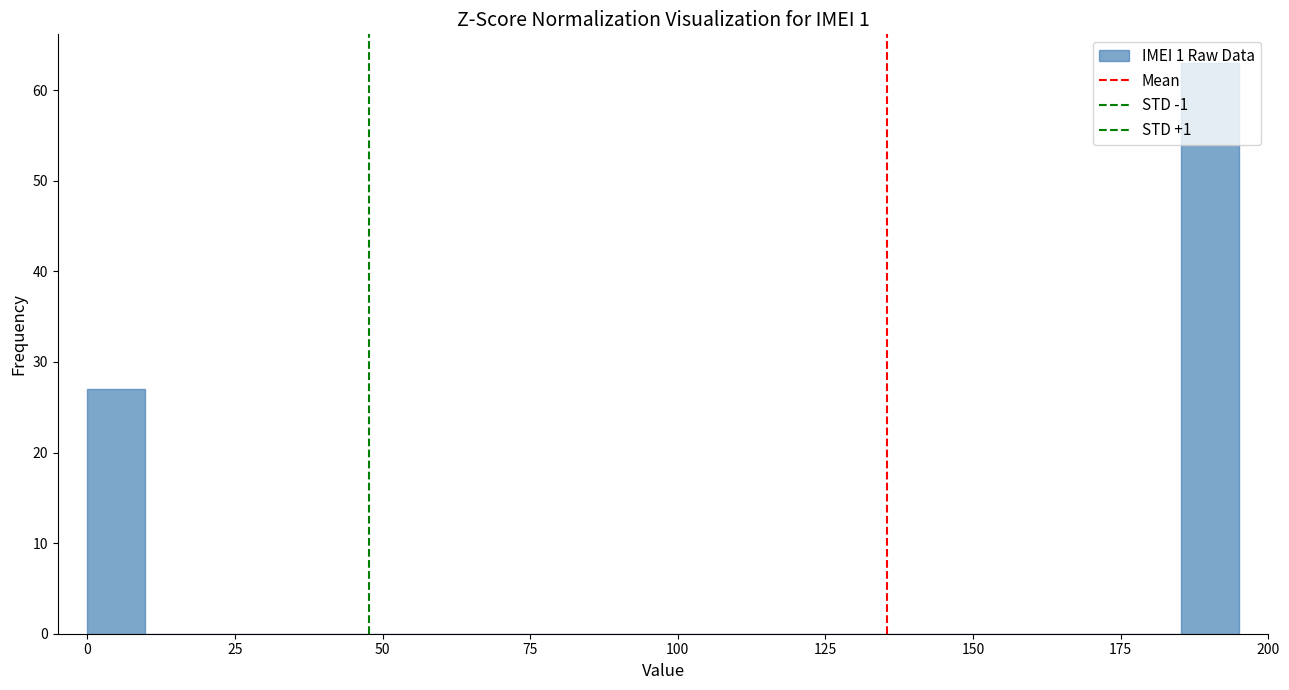

Around what value on the x-axis is the tallest bar? Give the approximate position of its centre, as read against the axis.

190